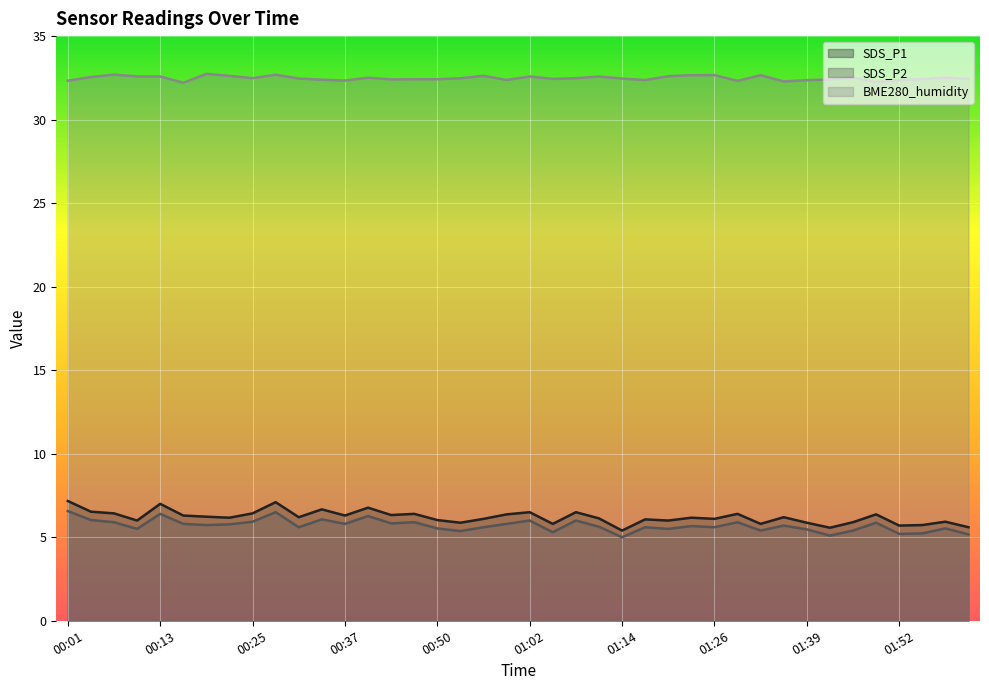

How many lines are shown in the chart?

3